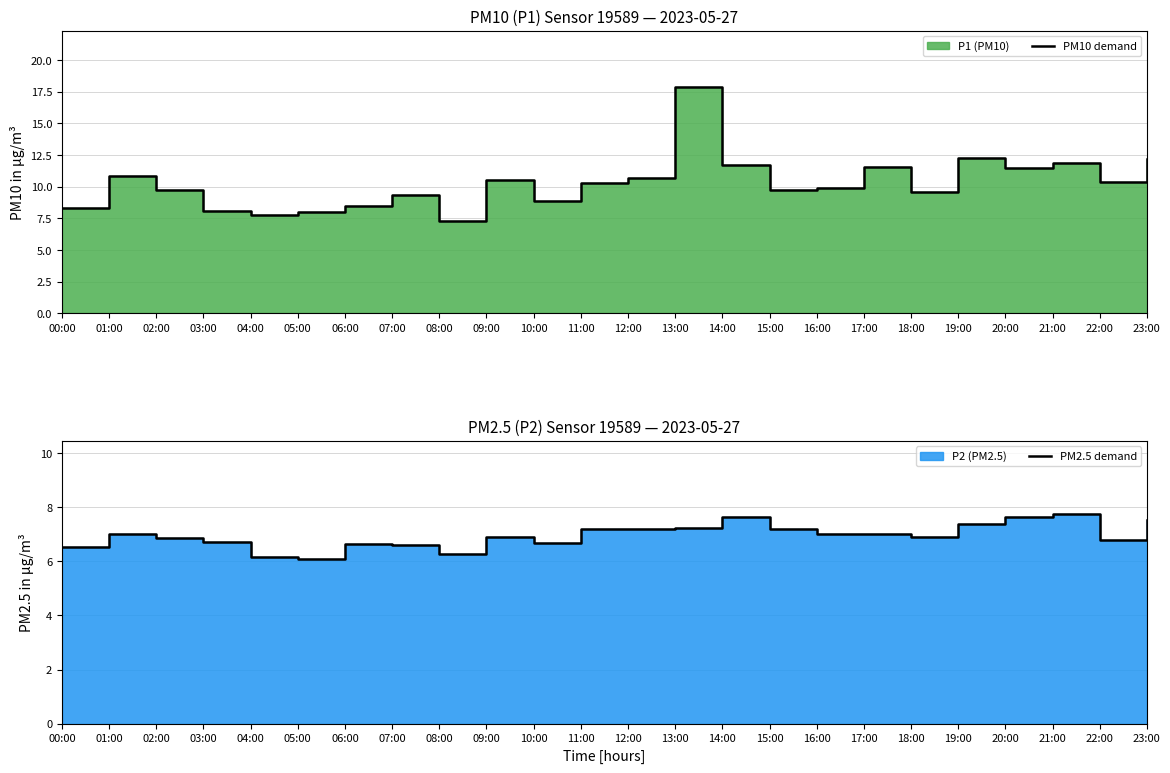

True or false: PM2.5 demand and PM10 demand intersect in this chart.

False